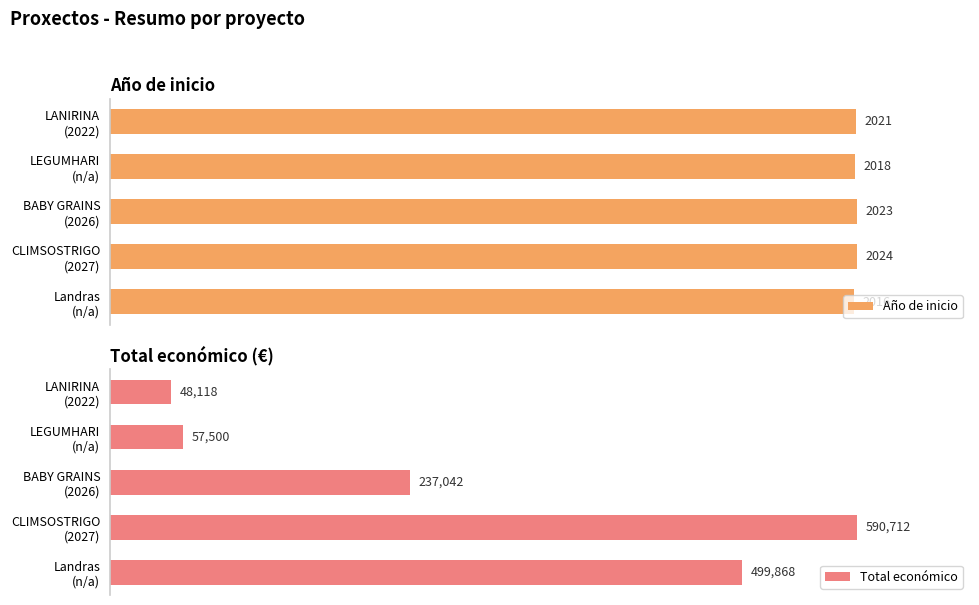

How many data points in Año de inicio are less than 2021?

2